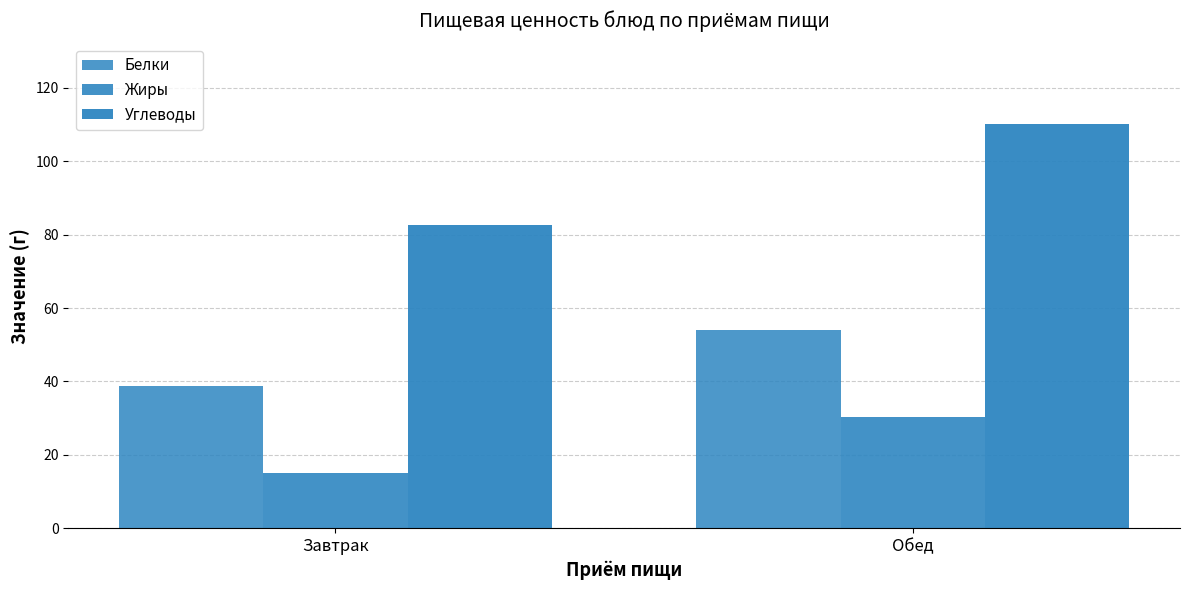

Where is Углеводы nearest to the value 96?

Завтрак